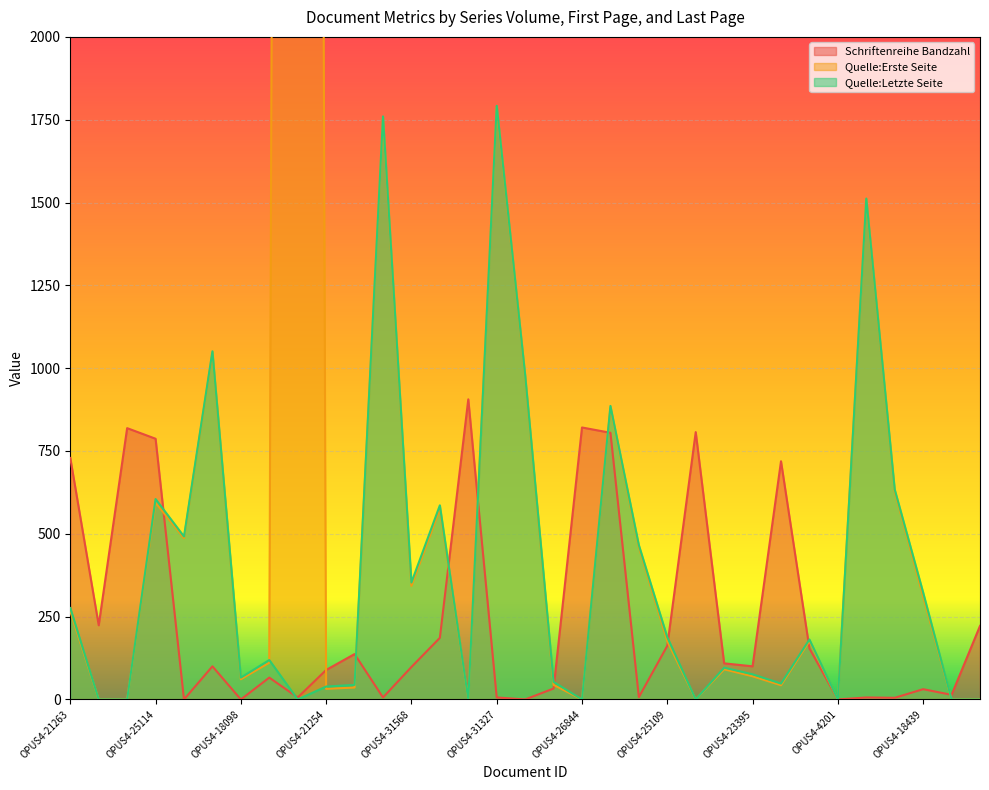

Which series changed the most between OPUS4-26845 and OPUS4-30311?

Quelle:Erste Seite